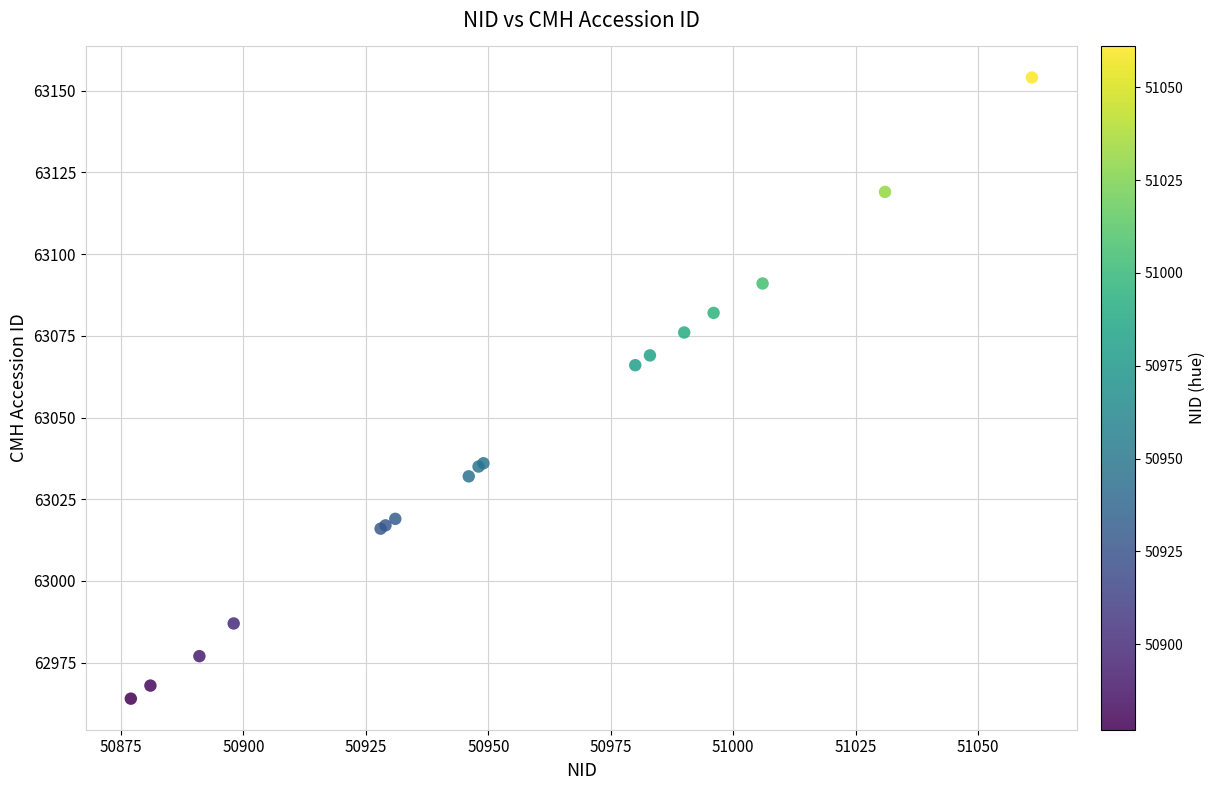

What Y value in the scatter plot is closest to 63059?

63066